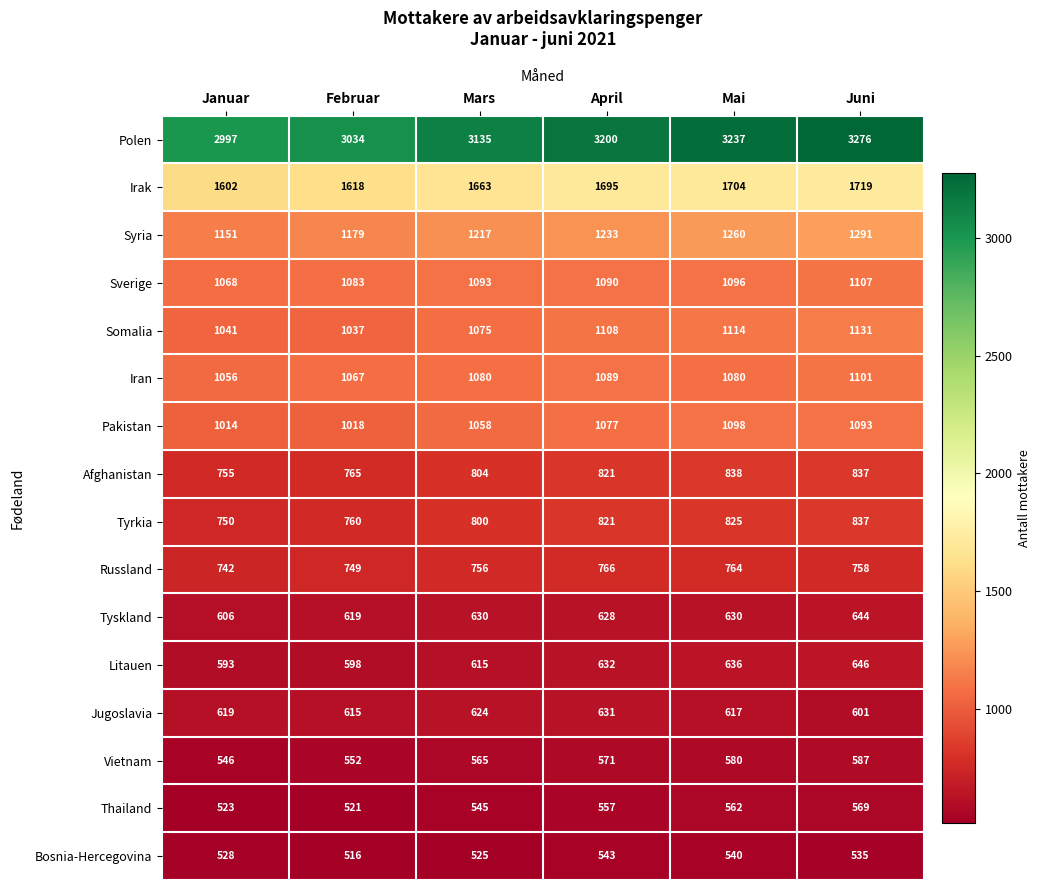

At which category does the chart reach its minimum across all series?

Februar